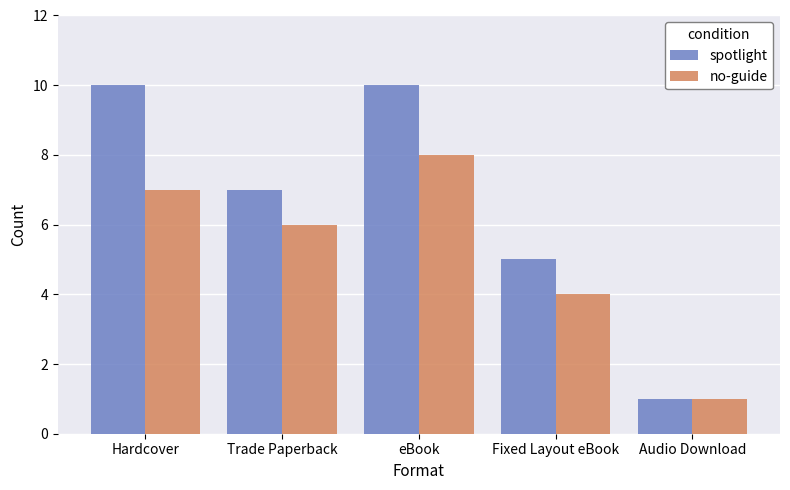

Reading right to left, extract all data points from this chart.

spotlight: 1	5	10	7	10
no-guide: 1	4	8	6	7